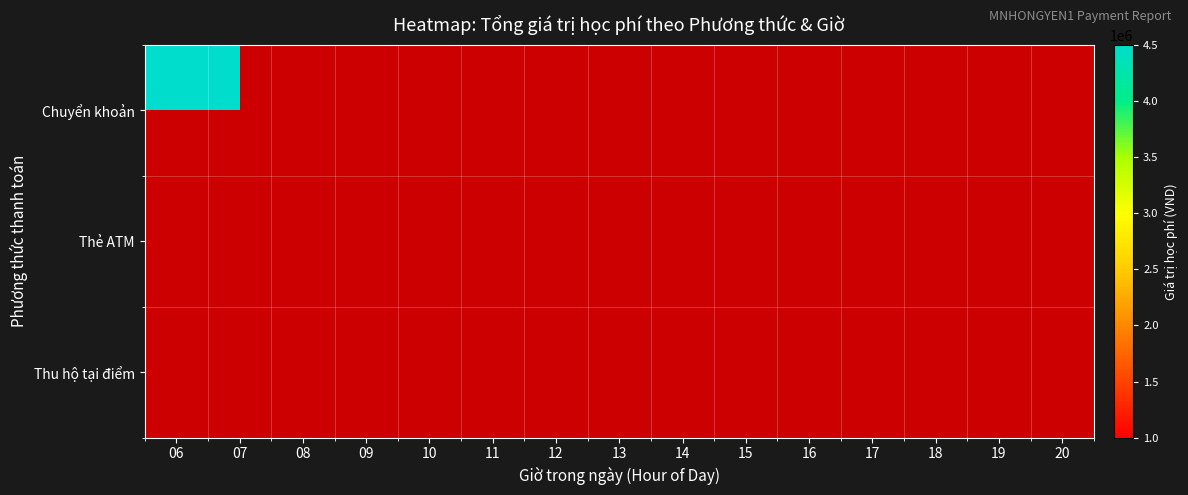

At which category does the chart reach its peak across all series?

09